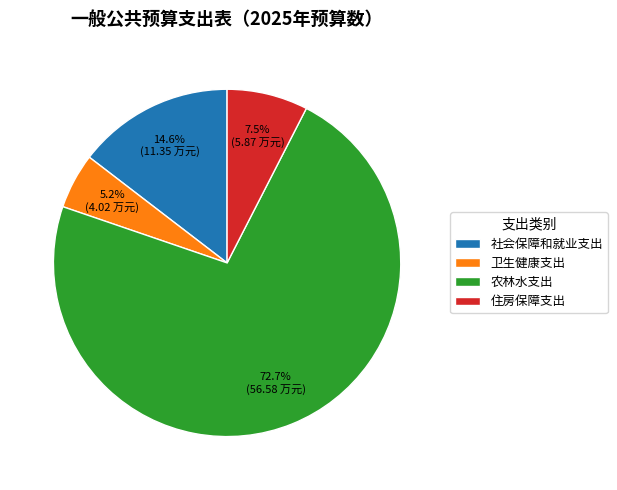

Which category has the biggest portion of the pie?

农林水支出